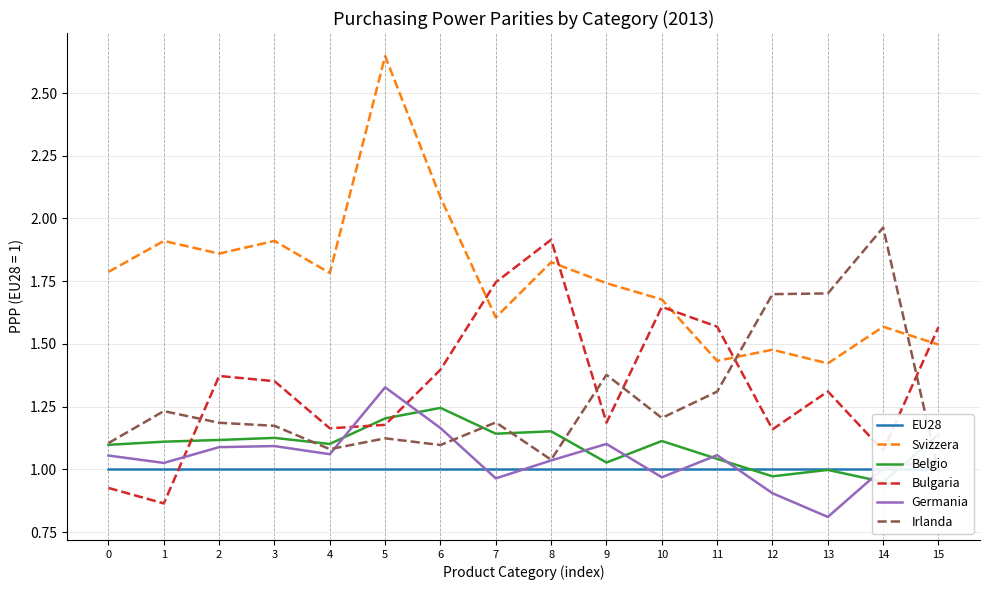

Which has a higher value, 14 or 2?

14